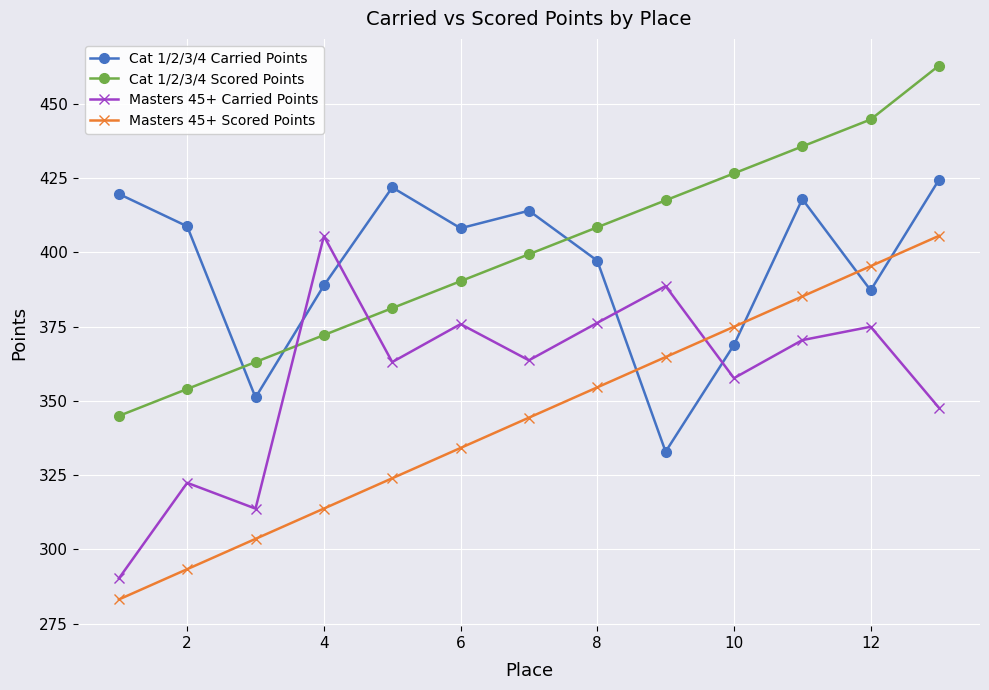

Which series ends up on top after the final intersection of Masters 45+ Scored Points and Masters 45+ Carried Points?

Masters 45+ Scored Points